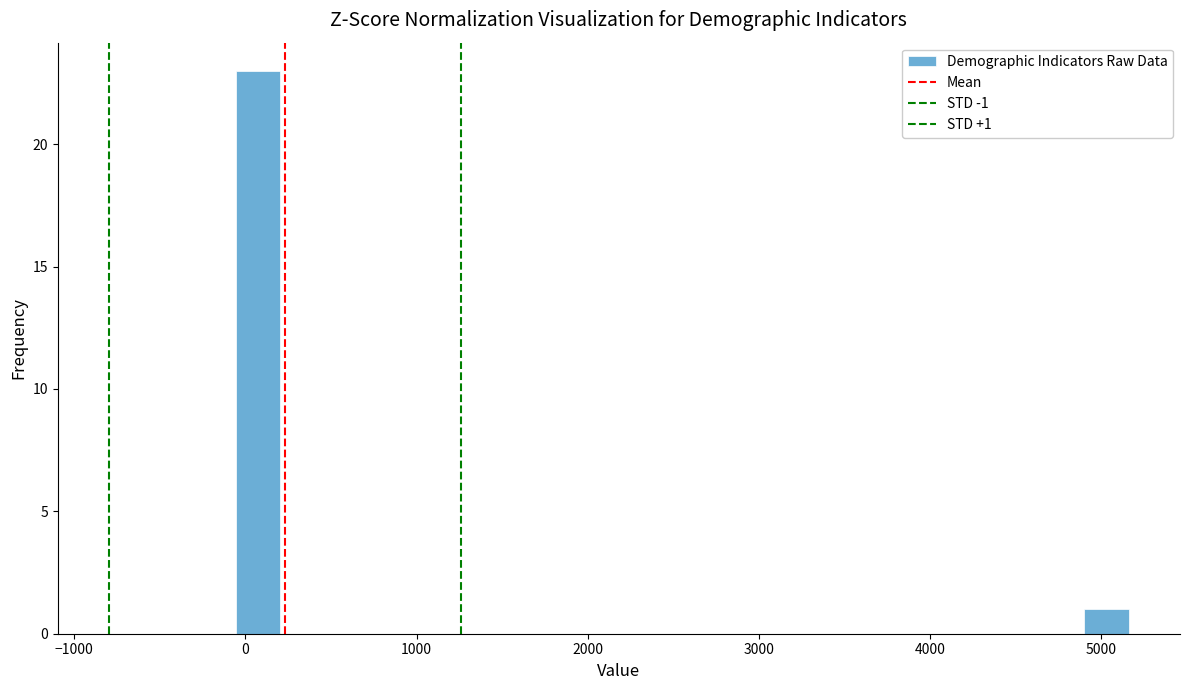

Around what value on the x-axis is the tallest bar? Give the approximate position of its centre, as read against the axis.

100